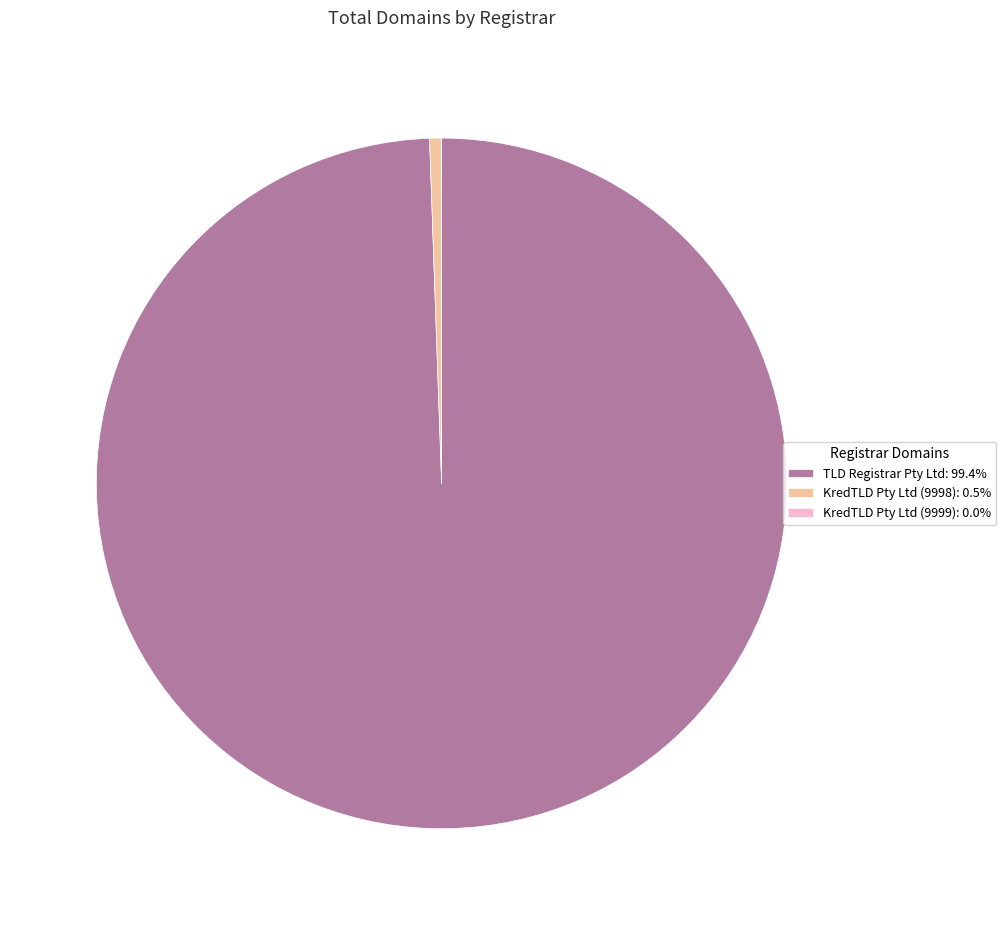

Combined, do KredTLD Pty Ltd (9998): 0.5% and TLD Registrar Pty Ltd: 99.4% account for over 50%?

Yes